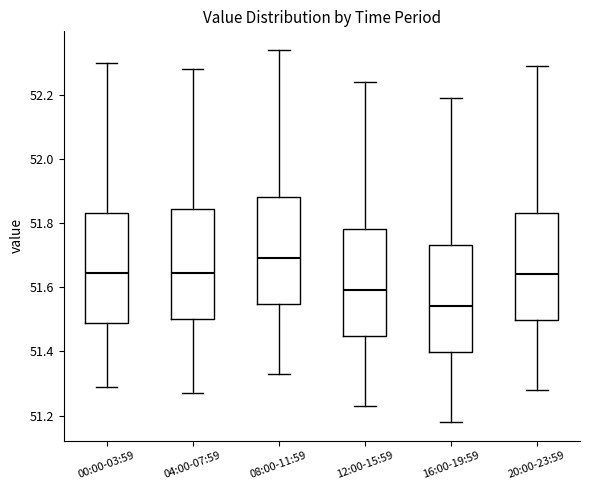

Where does the lower whisker of the box for 08:00-11:59 end on the y-axis? The values are not printed on the chart, so give them approximately, as read against the axis.

51.34